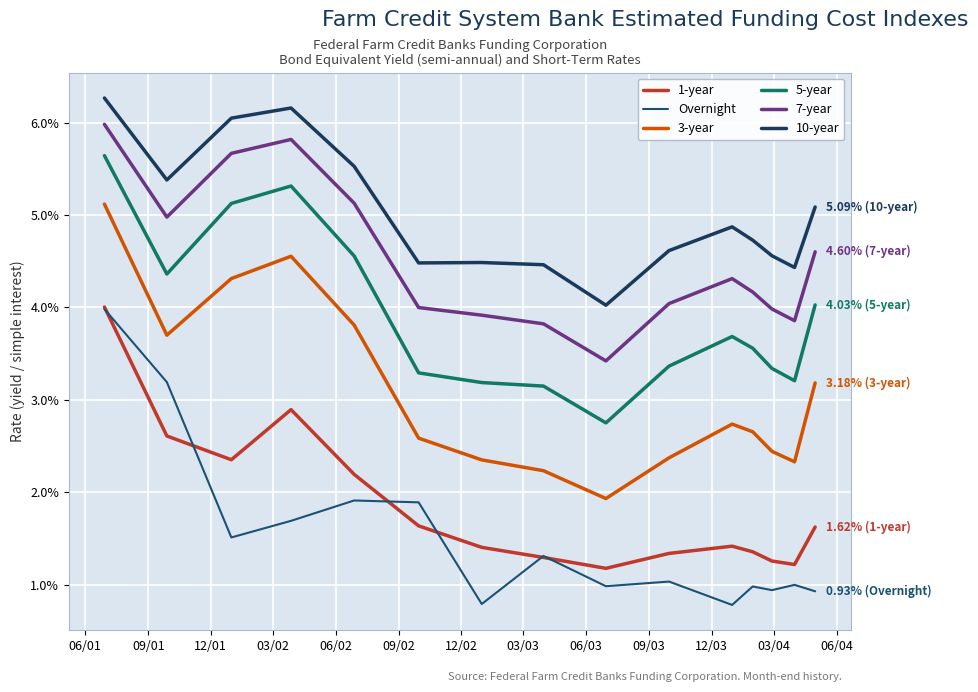

Is this an area chart (filled region under the line)?

No